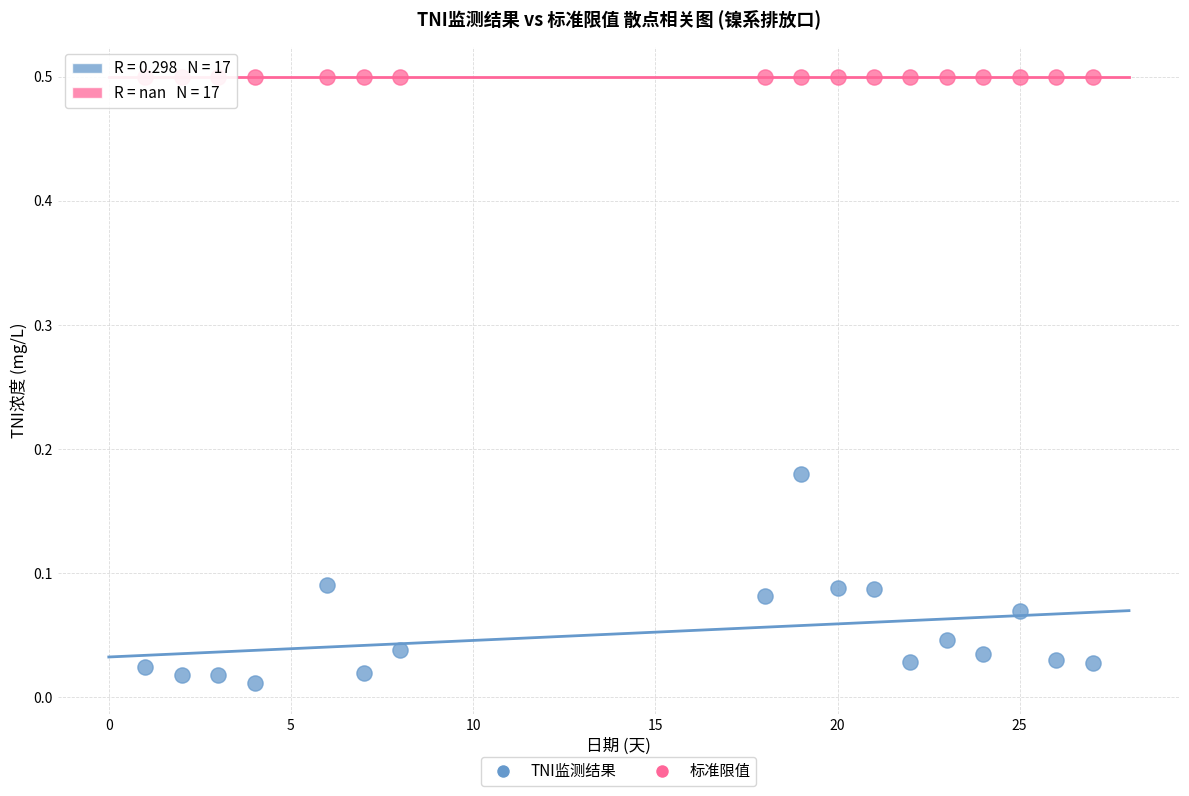

Which series contains the highest Y value?

标准限值